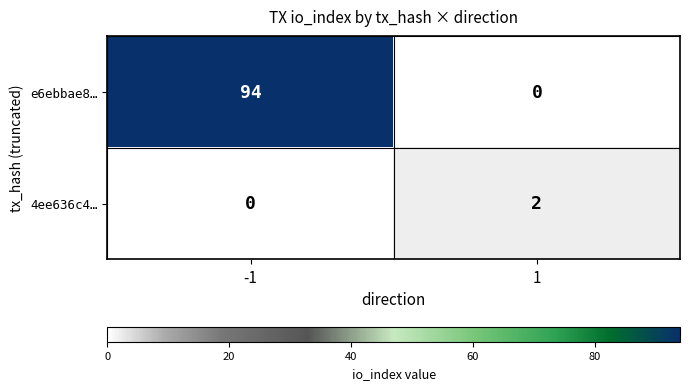

What is the sum of the e6ebbae8… values at 1 and -1?

94